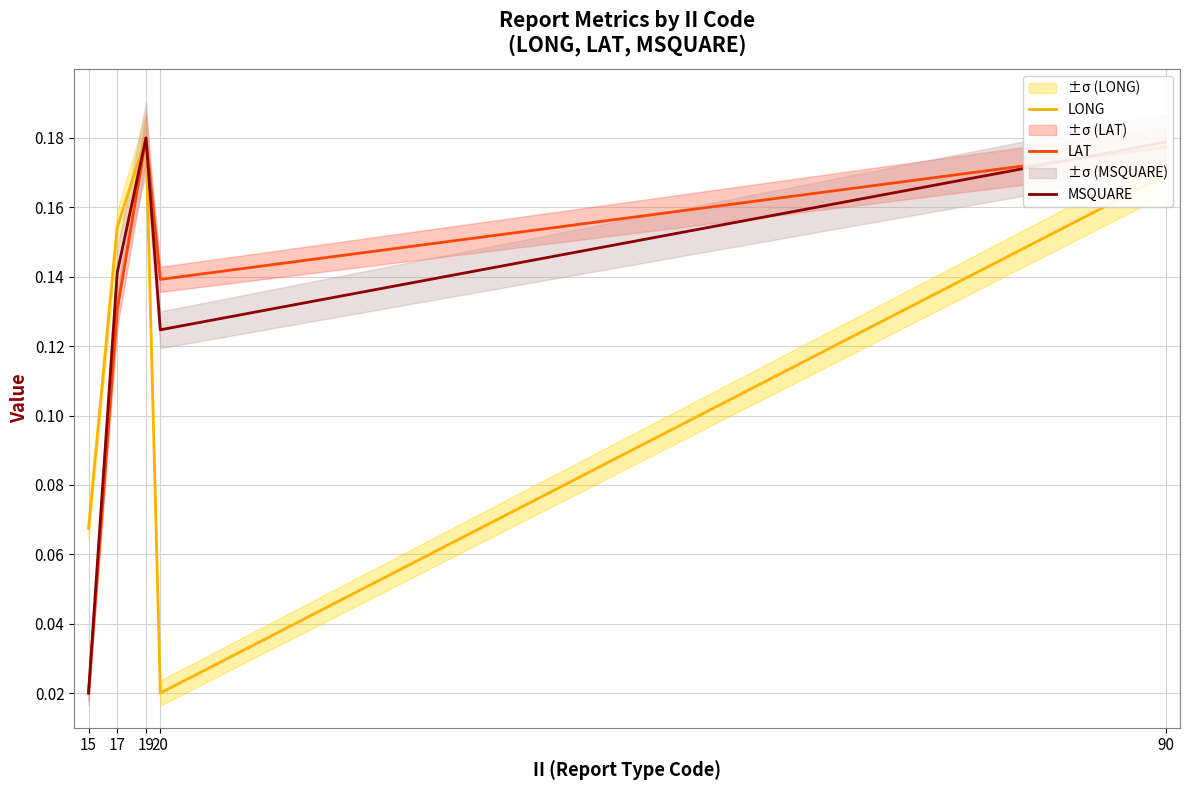

At which category is the sum across all series the highest?

19